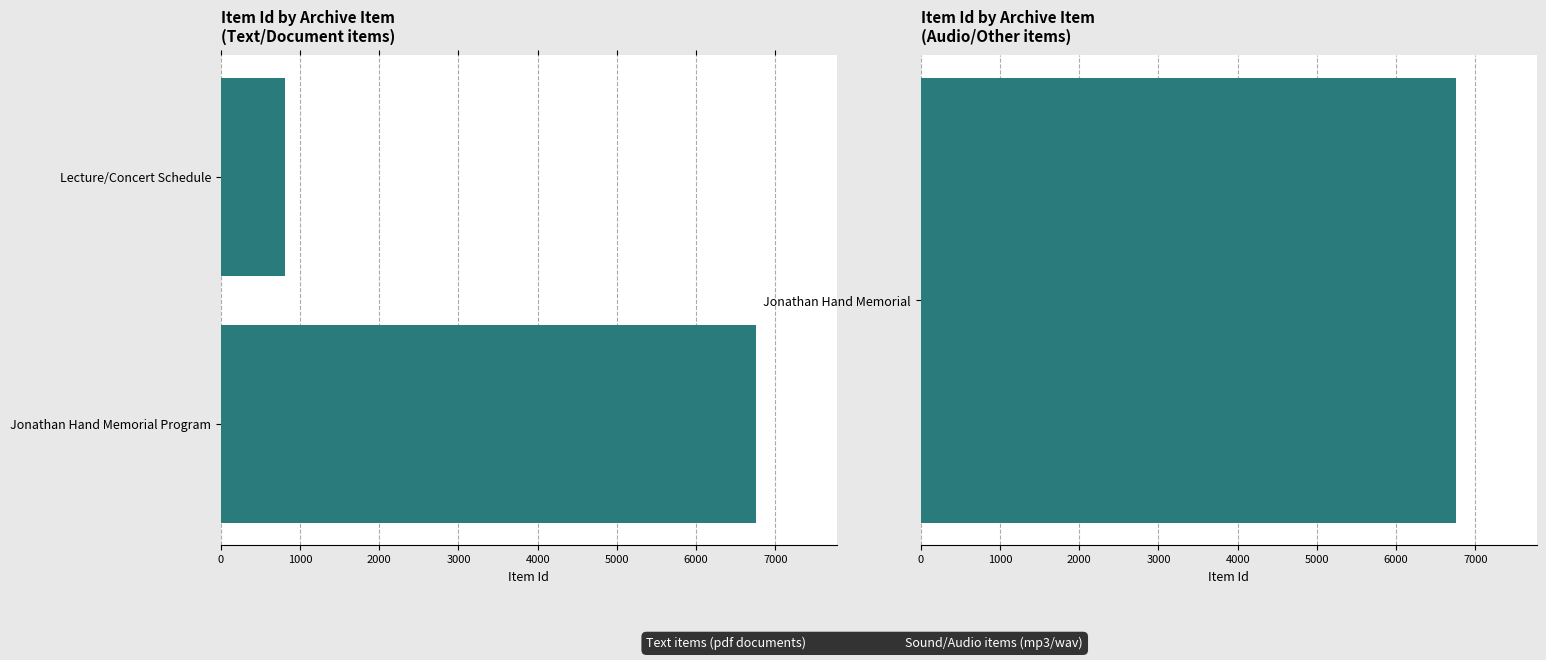

The chart shows a value of 807 at Lecture/Concert Schedule. True or false?

True